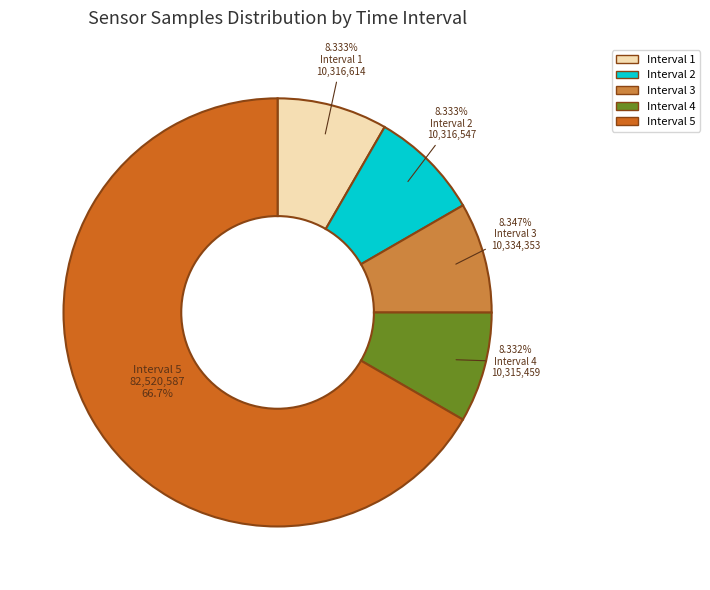

Is there any slice that represents more than half of the pie?

Yes